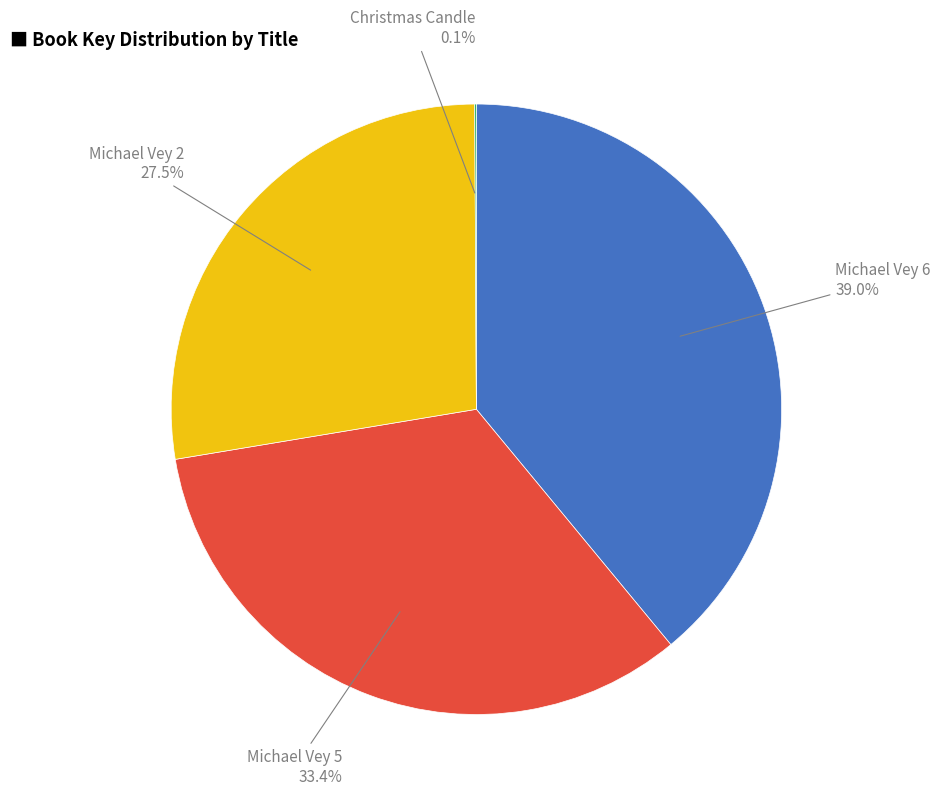

Is there any slice that represents more than half of the pie?

No